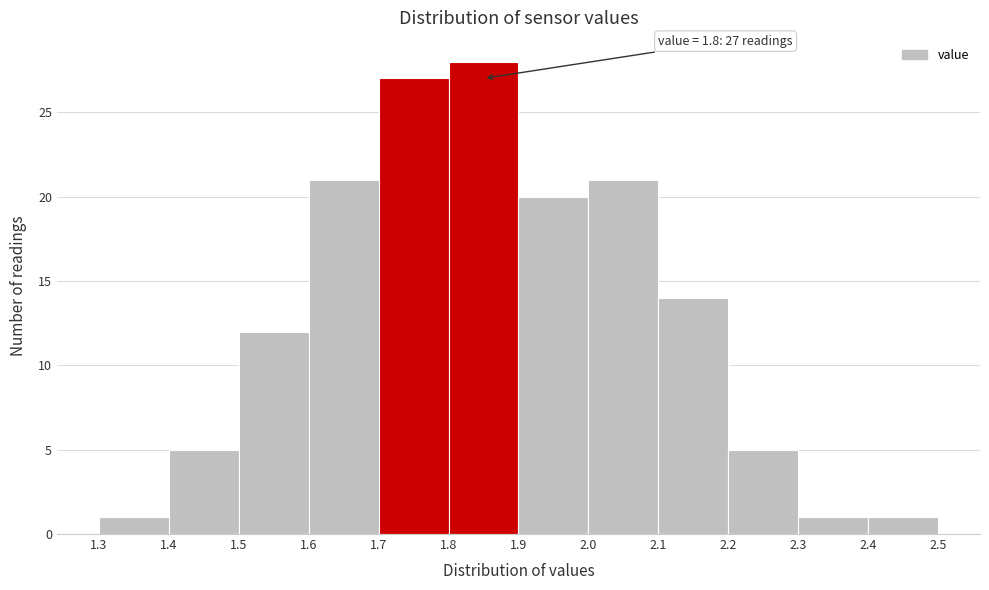

Over which range of the x-axis is the bar tallest?

1.8 to 1.9